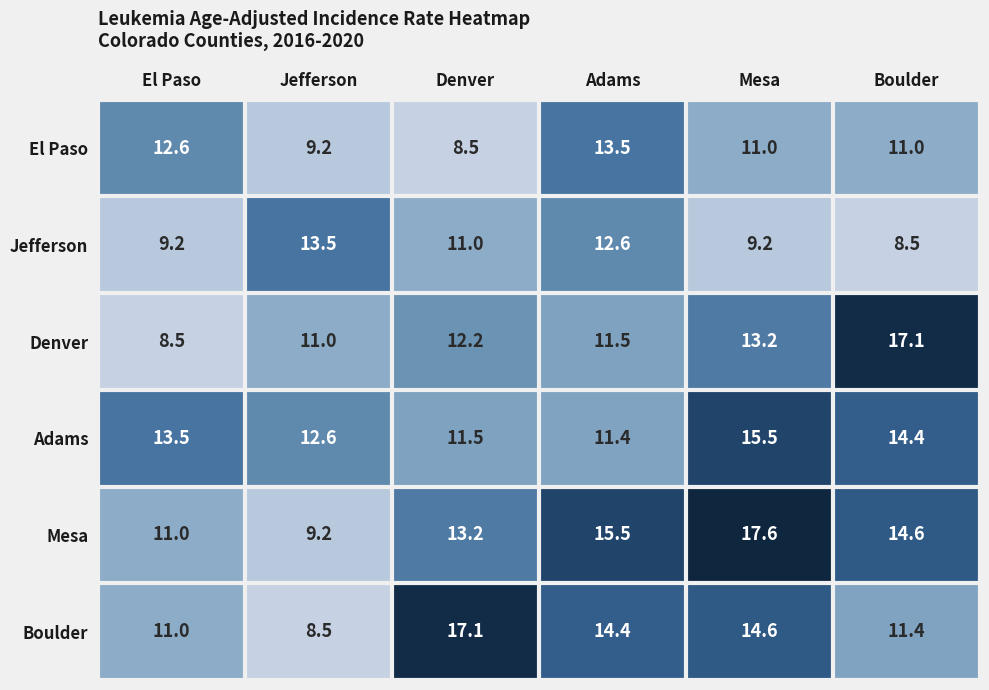

Which category has the lowest value in the Mesa series?

Jefferson